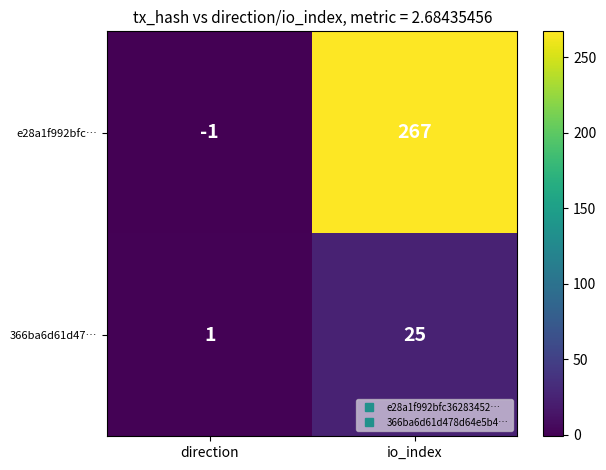

What is the difference between the maximum and minimum values in the e28a1f992bfc… series?

268